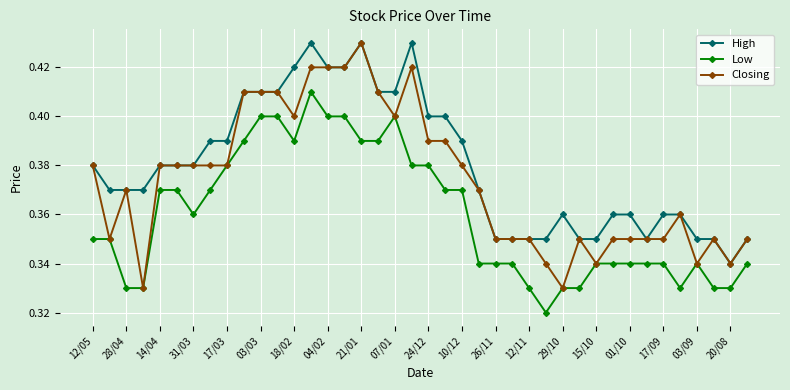

True or false: Closing has more than 2 interior local peaks.

True